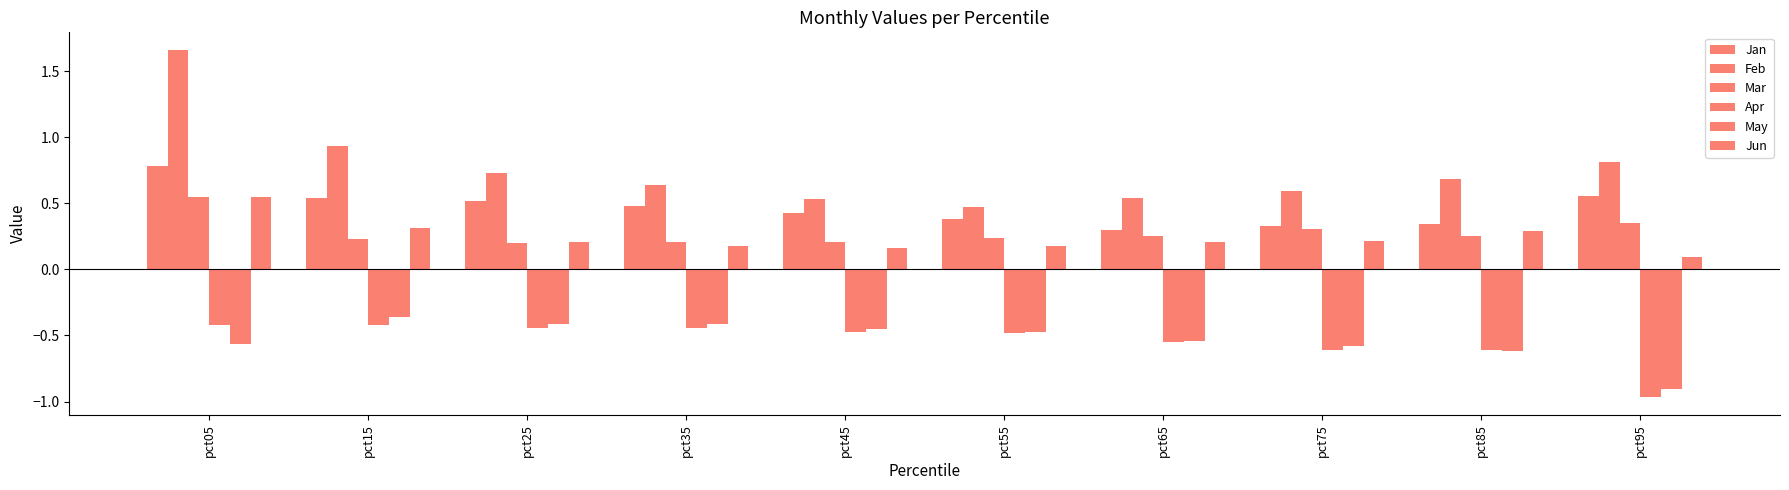

What is the approximate value of Feb at pct25?

0.7